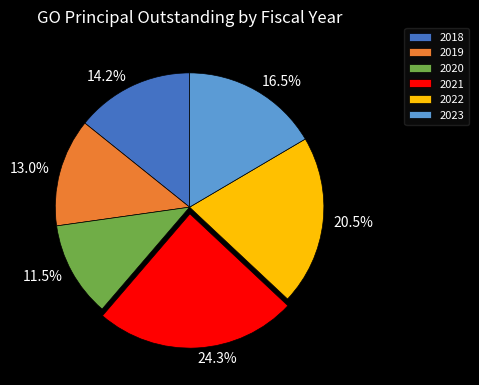

What is the ratio of the value at 16.5% to the value at 13.0%?

1.3